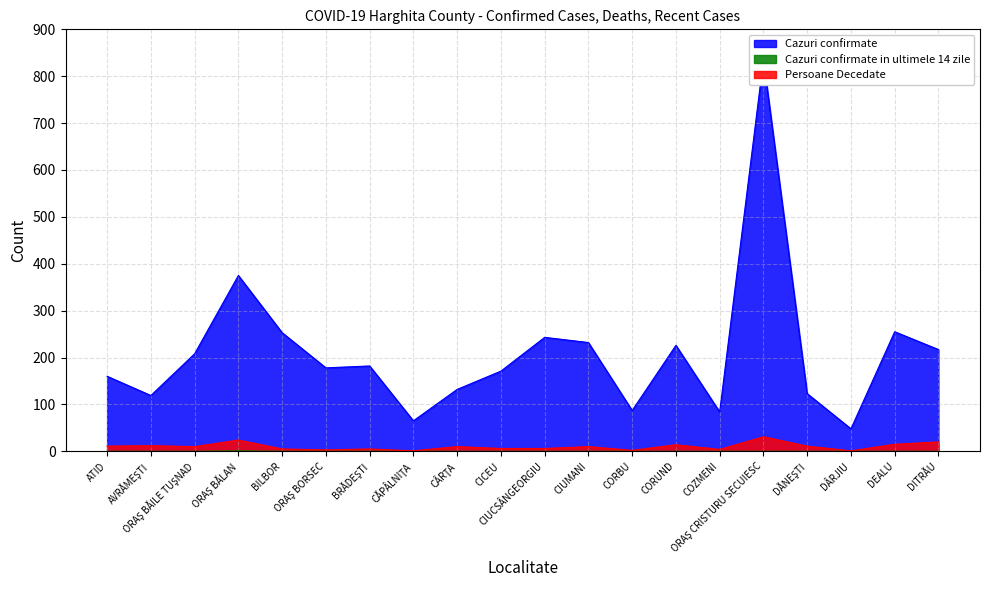

How many Cazuri confirmate in ultimele 14 zile values are between 0 and 1?

20